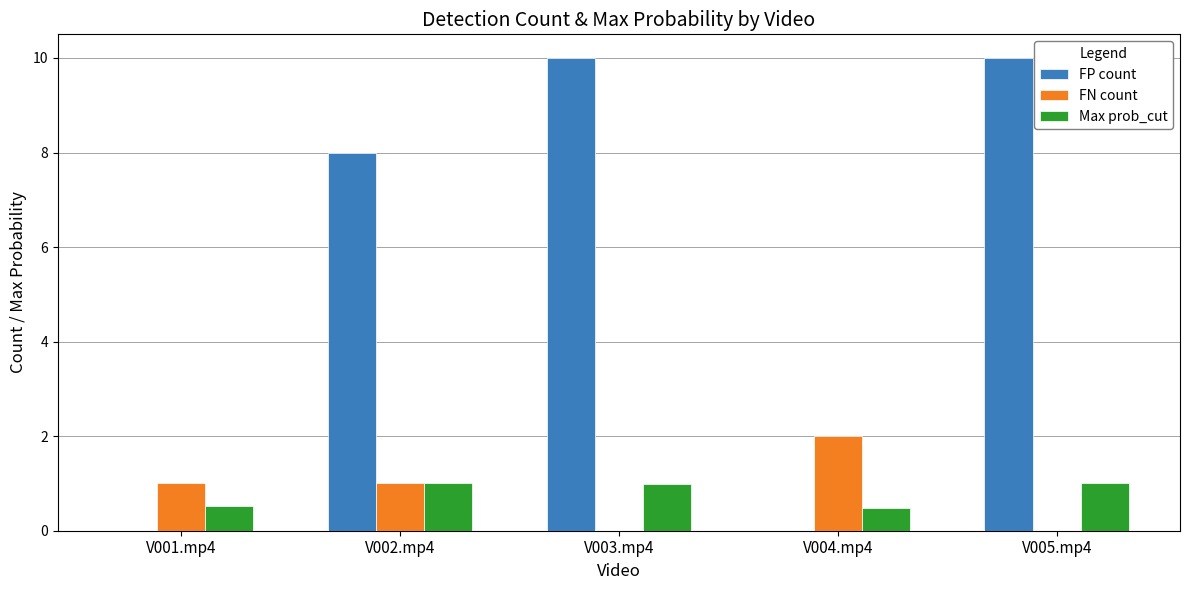

How many distinct data groups are displayed?

3